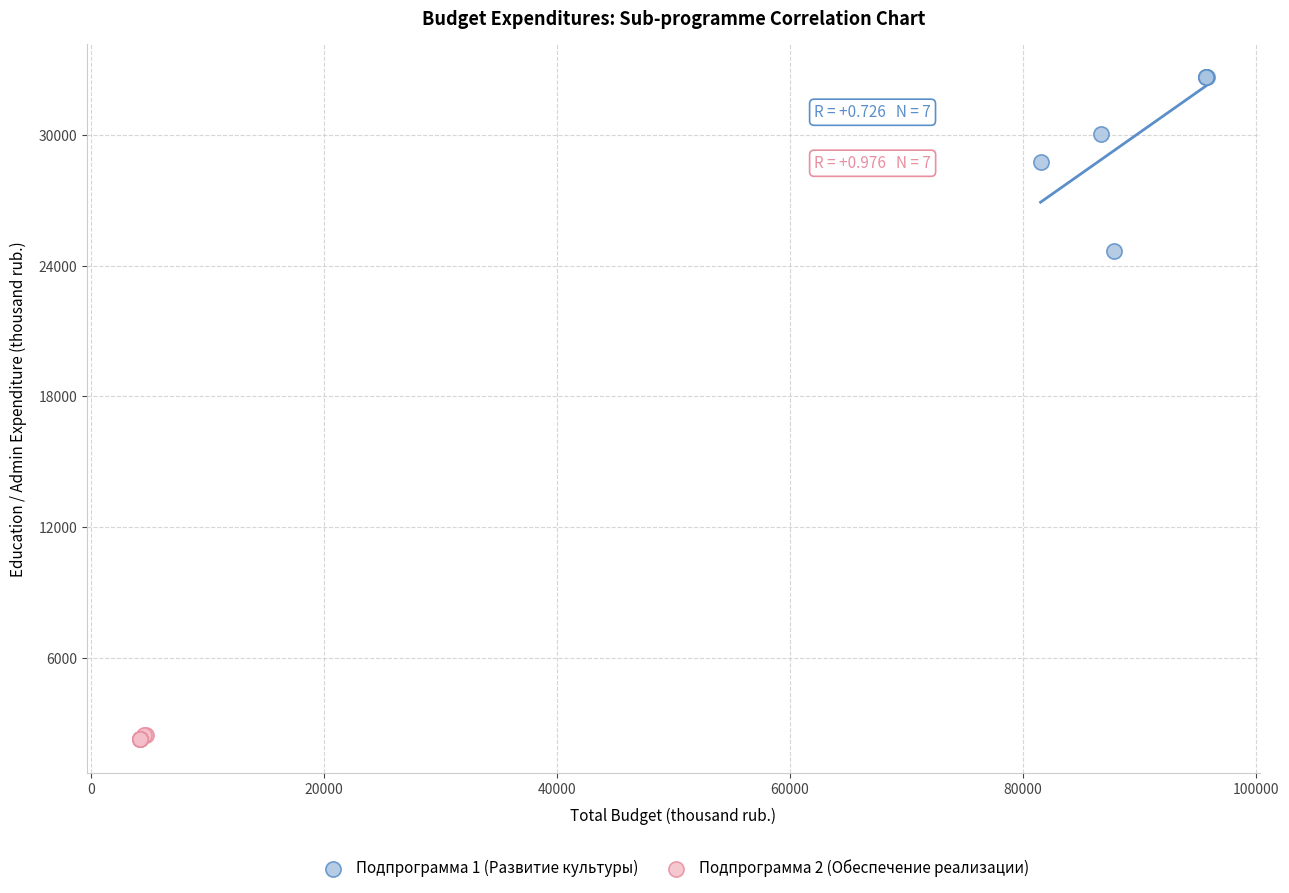

Which series reaches the minimum Y coordinate?

Подпрограмма 2 (Обеспечение реализации)